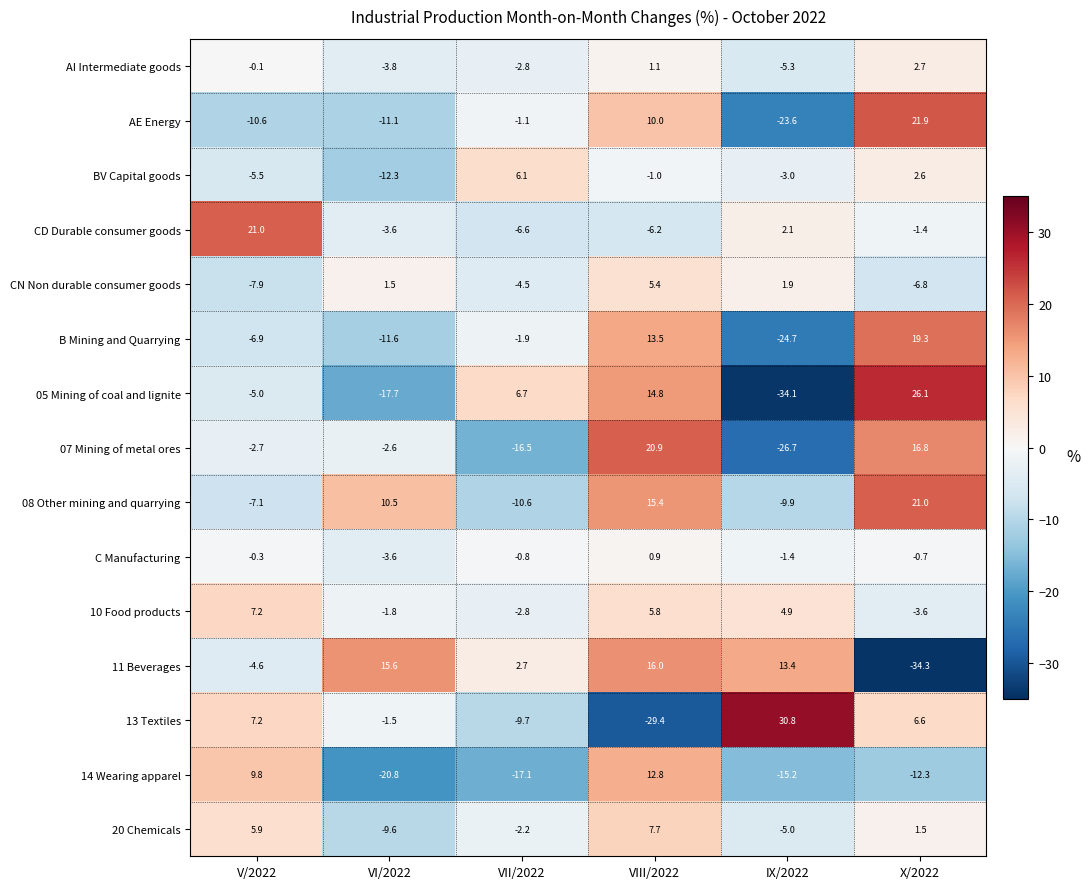

Rank the categories by 20 Chemicals value from highest to lowest.

VIII/2022, V/2022, X/2022, VII/2022, IX/2022, VI/2022